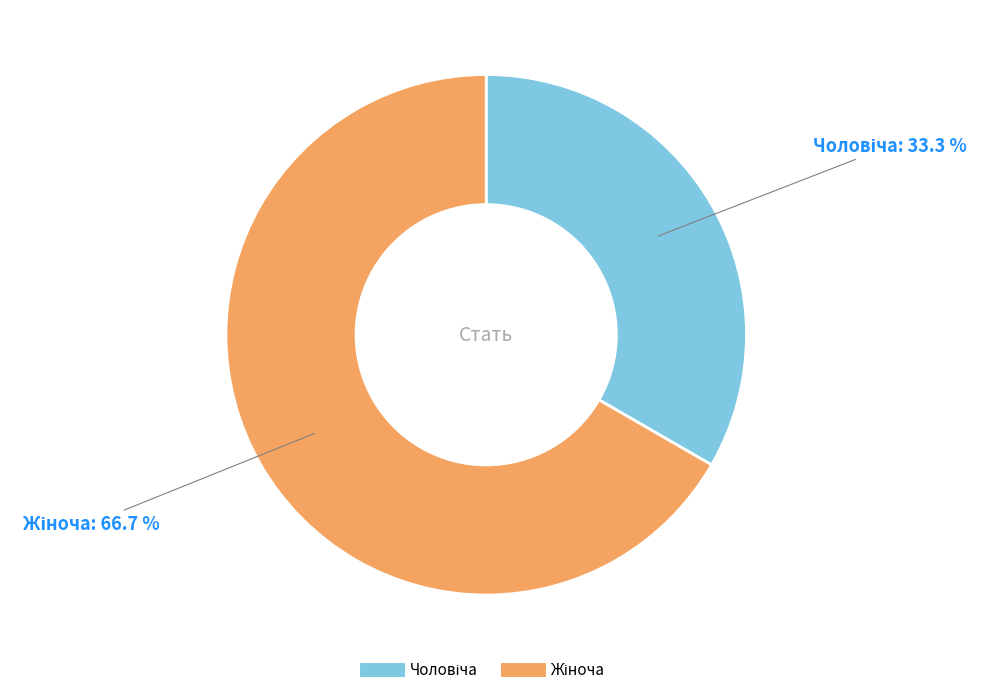

Does any single category account for the majority?

Yes